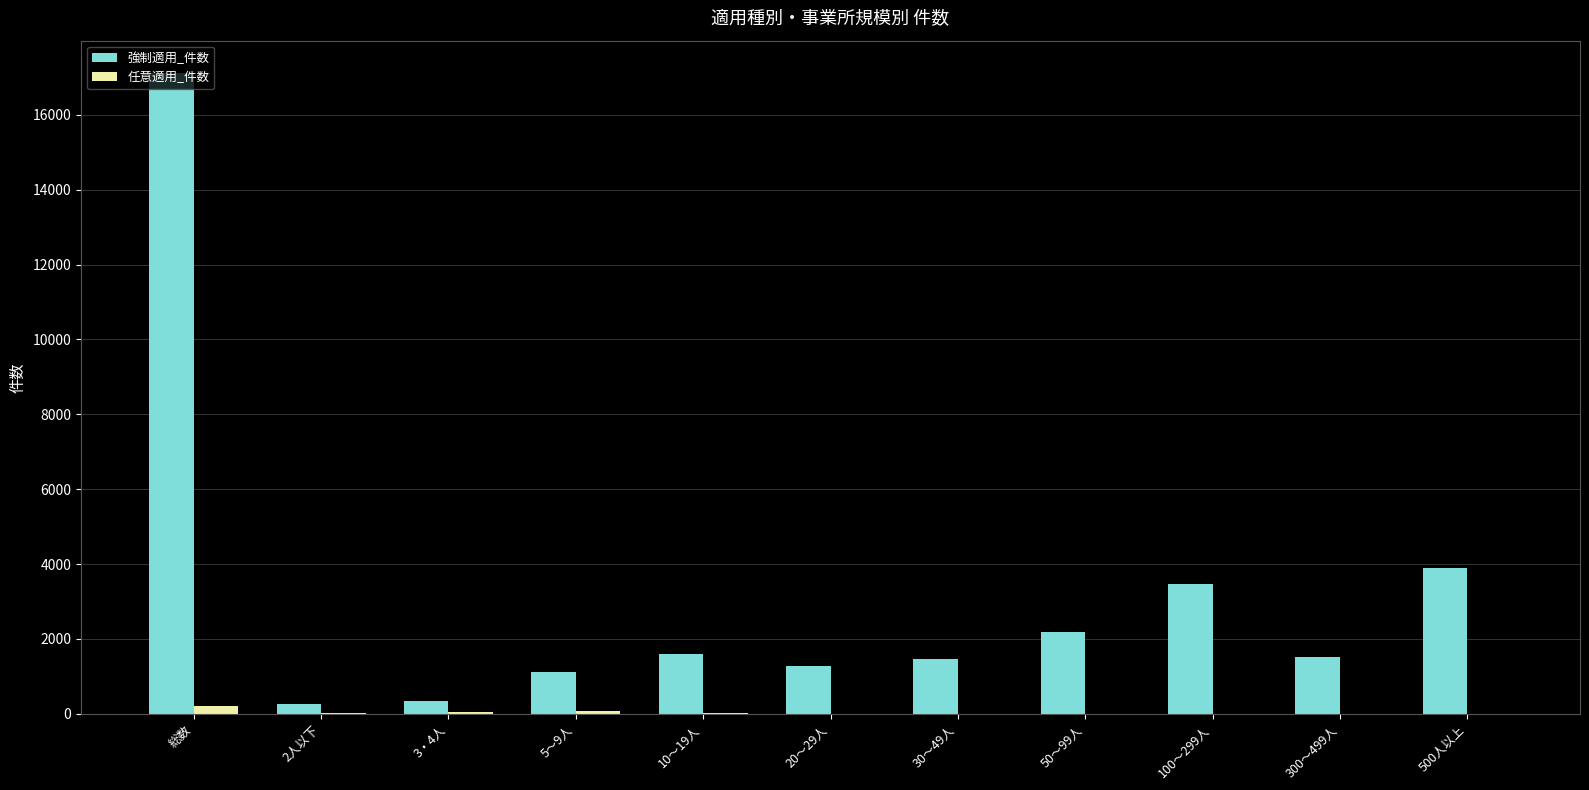

What is the sum of all 任意適用_件数 values?

440